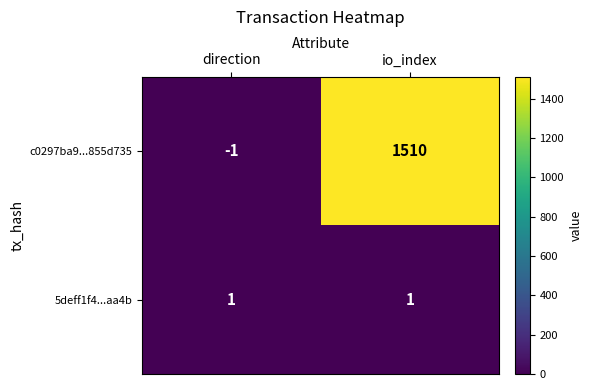

What is the maximum value shown in the chart?

1510